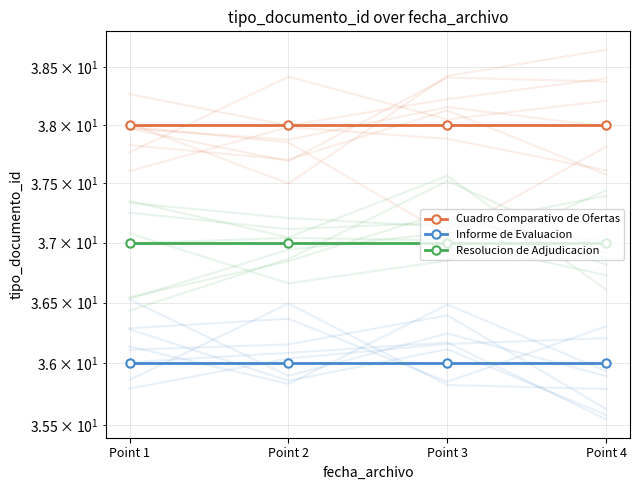

How many lines are shown in the chart?

3